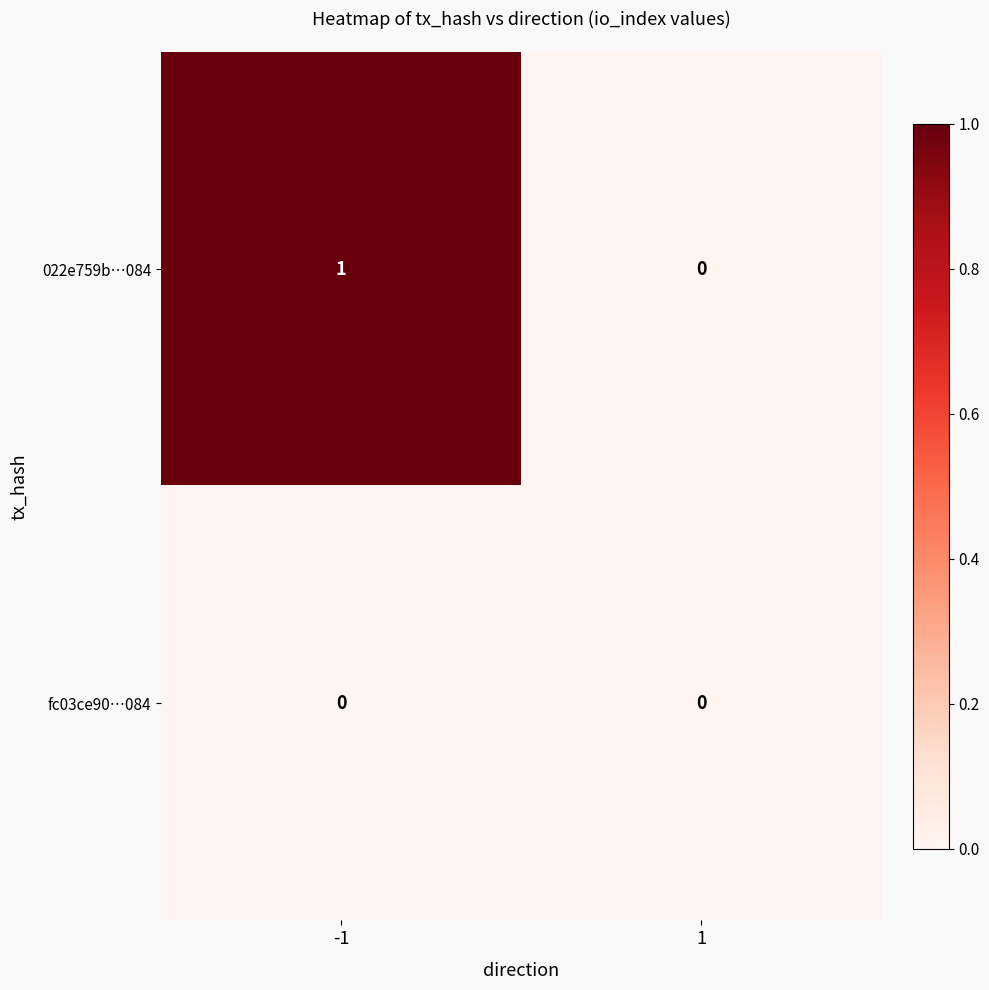

Reading left to right, list all the values displayed in this chart.

022e759b…084: 1	0
fc03ce90…084: 0	0